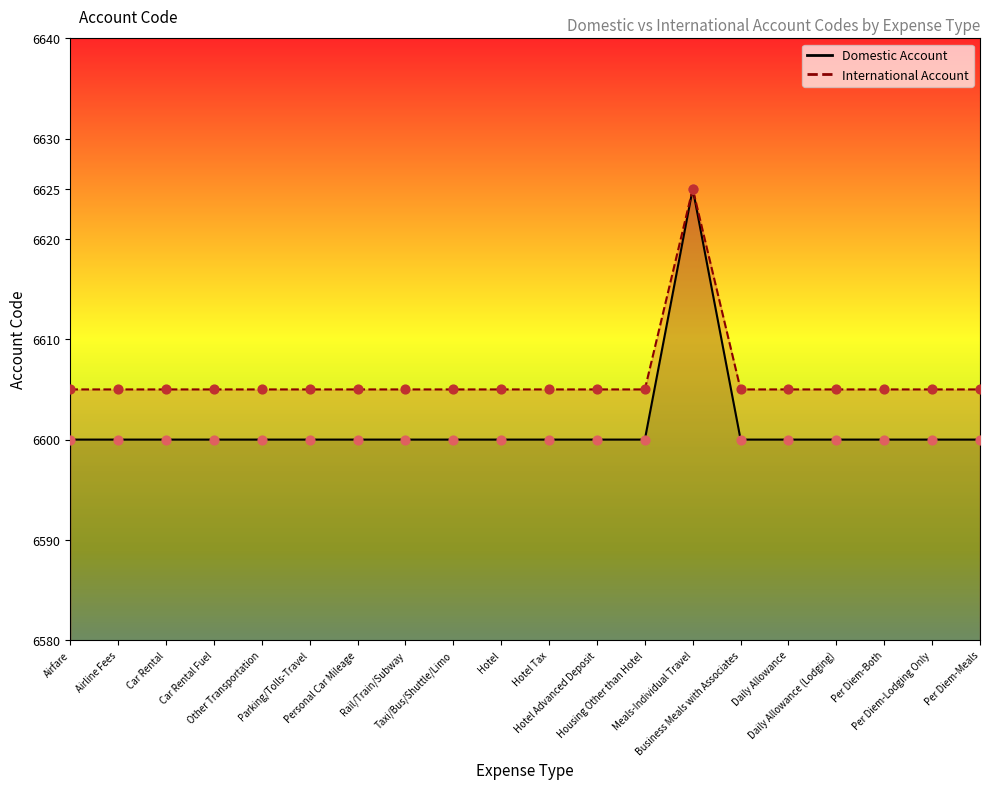

Which series contains the lowest Y value?

Domestic Account